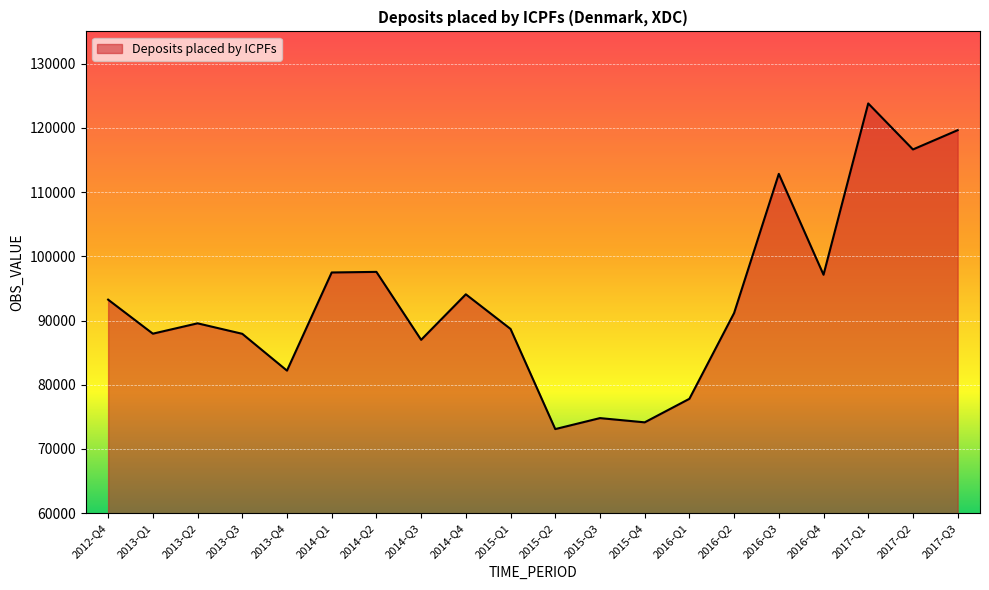

What is the greatest value displayed?

123787